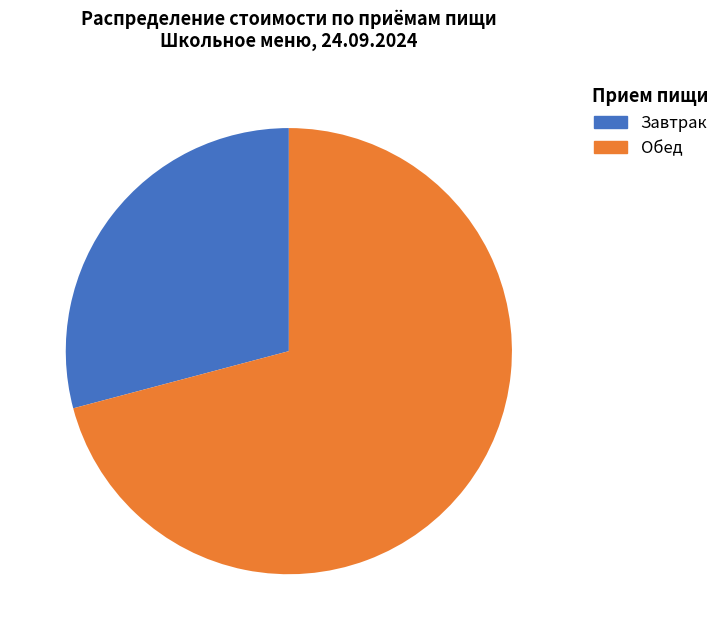

What is the ratio of the value at Обед to the value at Завтрак?

2.4